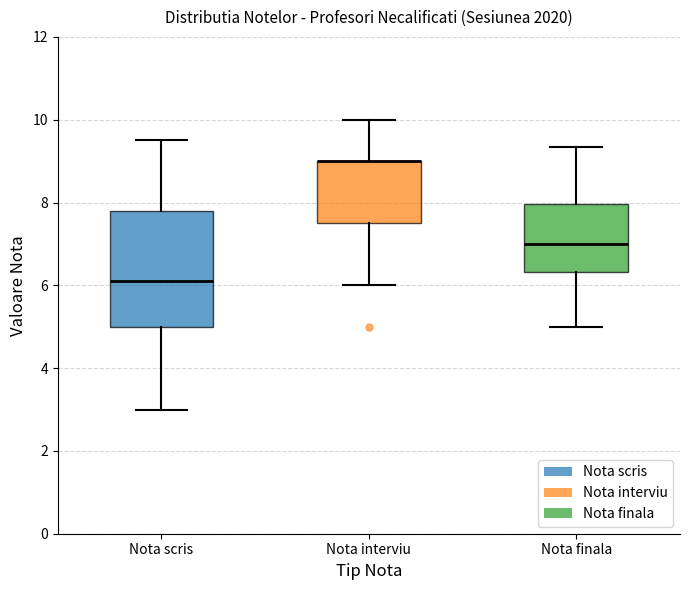

Reading left to right, read every box against the y-axis: the position of its median line, the range the box covers, and the ends of its whiskers. The values are not printed on the chart, so give them approximately, as read against the axis.

Nota scris: median 6.2, box 5.0 to 7.8, whiskers 3.0 to 9.6
Nota interviu: median 9.0 (drawn on the box's upper edge), box 7.6 to 9.0, whiskers 6.0 to 10.0
Nota finala: median 7.0, box 6.4 to 8.0, whiskers 5.0 to 9.4